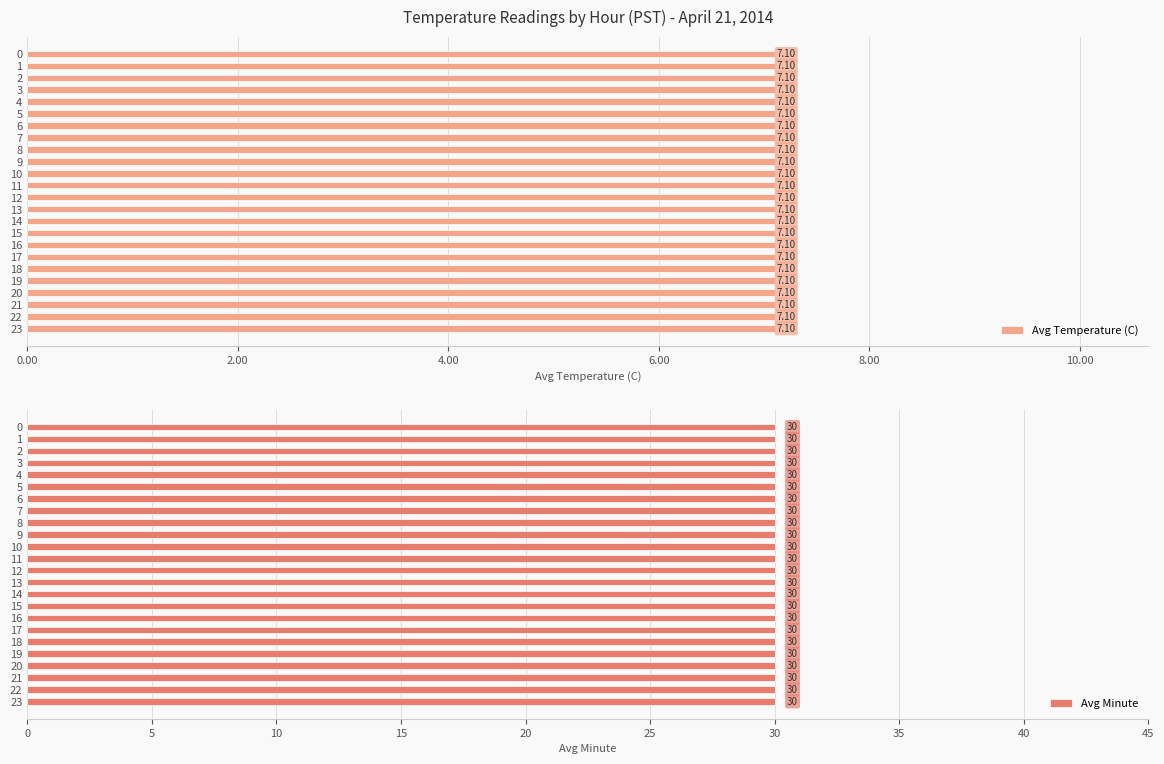

What is the sum of the Avg Minute values at 11 and 6?

60.0